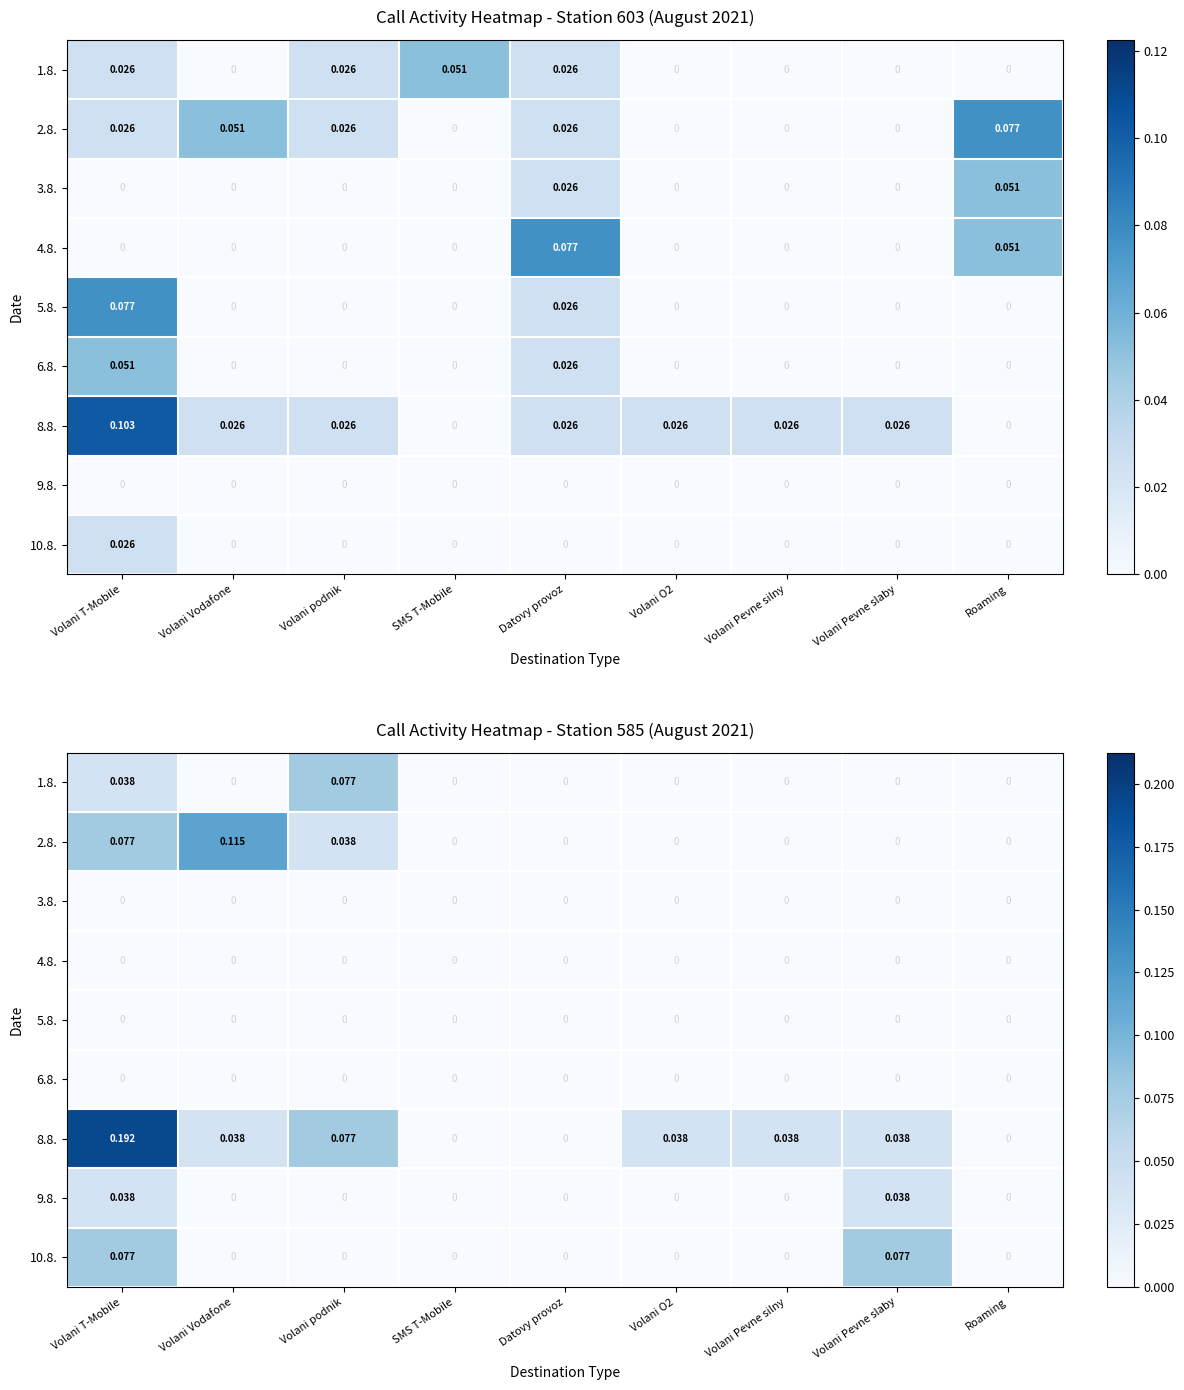

List the series in order of their peak value, lowest first.

3.8., 4.8., 5.8., 6.8., 9.8., 1.8., 10.8., 2.8., 8.8.